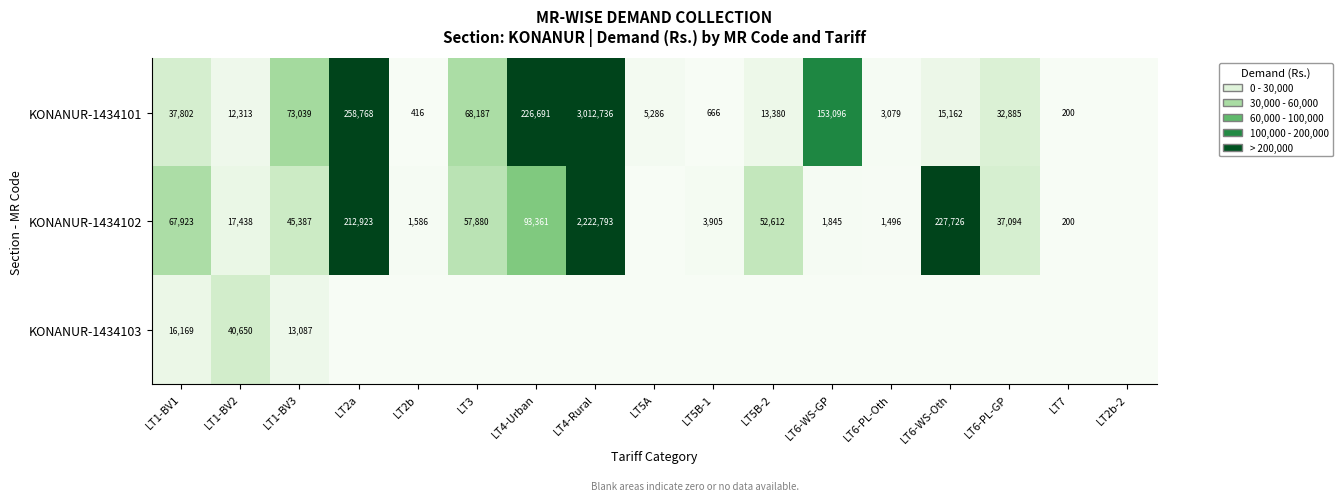

At how many categories does at least one series exceed 2417060?

1